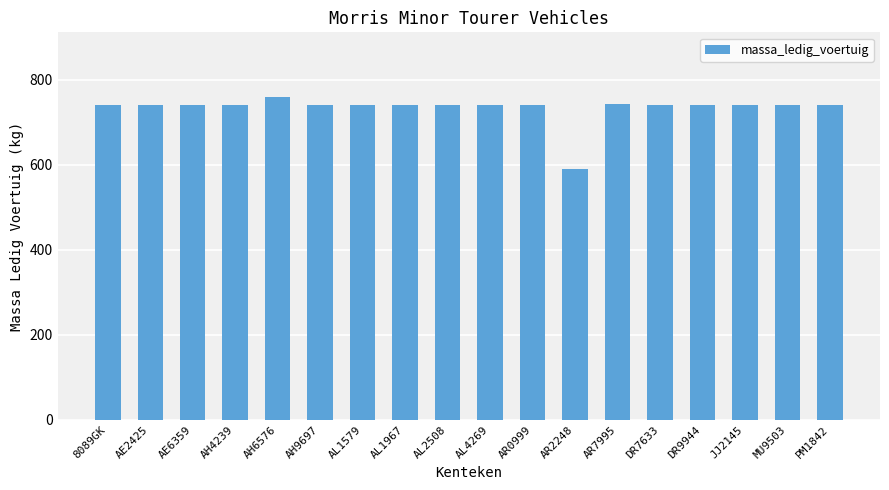

What is the minimum value shown in the chart?

590